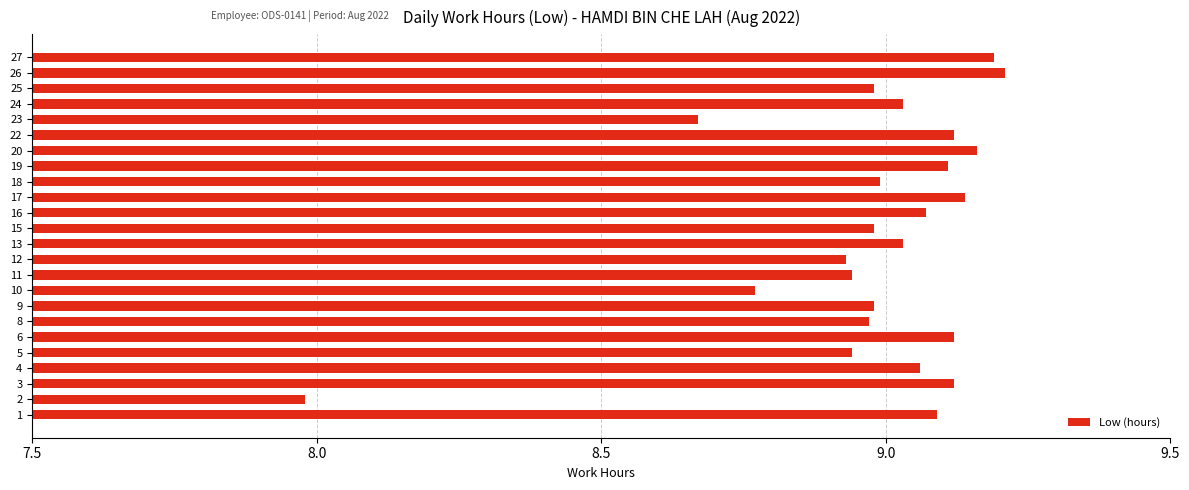

What is the smallest value displayed?

8.0